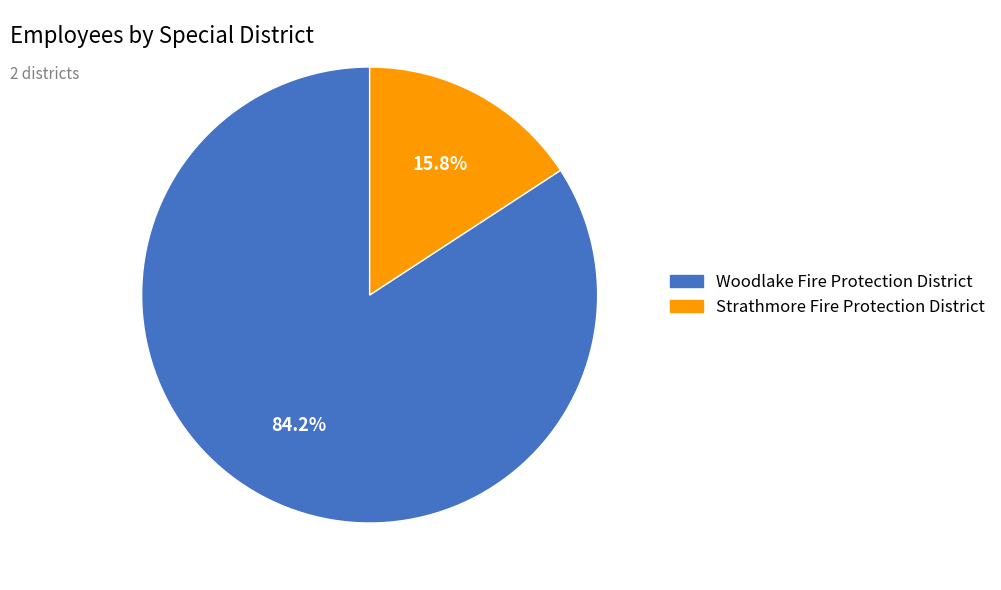

Does any single category account for the majority?

Yes